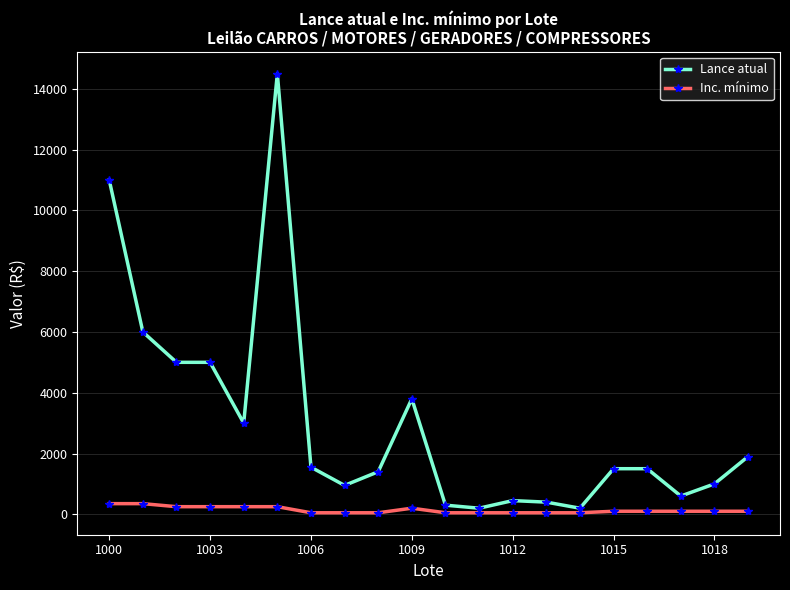

How many data points does each series have?

20